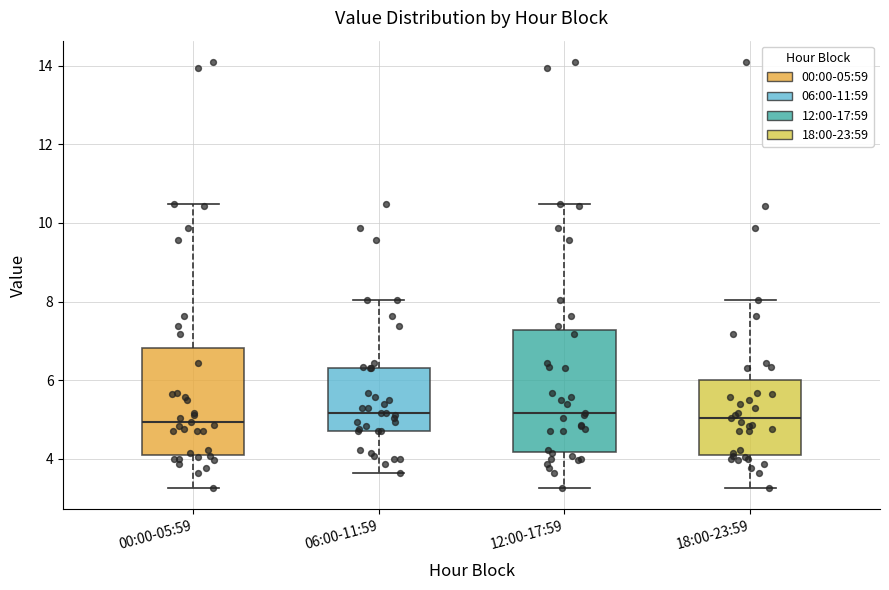

Reading left to right, transcribe this box plot: for each box, give where its median line is, the range the box spans, and where its two whiskers end, as read against the y-axis. The values are not printed on the chart, so give them approximately, as read against the axis.

00:00-05:59: median 5.0, box 4.2 to 6.8, whiskers 3.2 to 10.4
06:00-11:59: median 5.2, box 4.8 to 6.4, whiskers 3.6 to 8.0
12:00-17:59: median 5.2, box 4.2 to 7.2, whiskers 3.2 to 10.4
18:00-23:59: median 5.0, box 4.2 to 6.0, whiskers 3.2 to 8.0